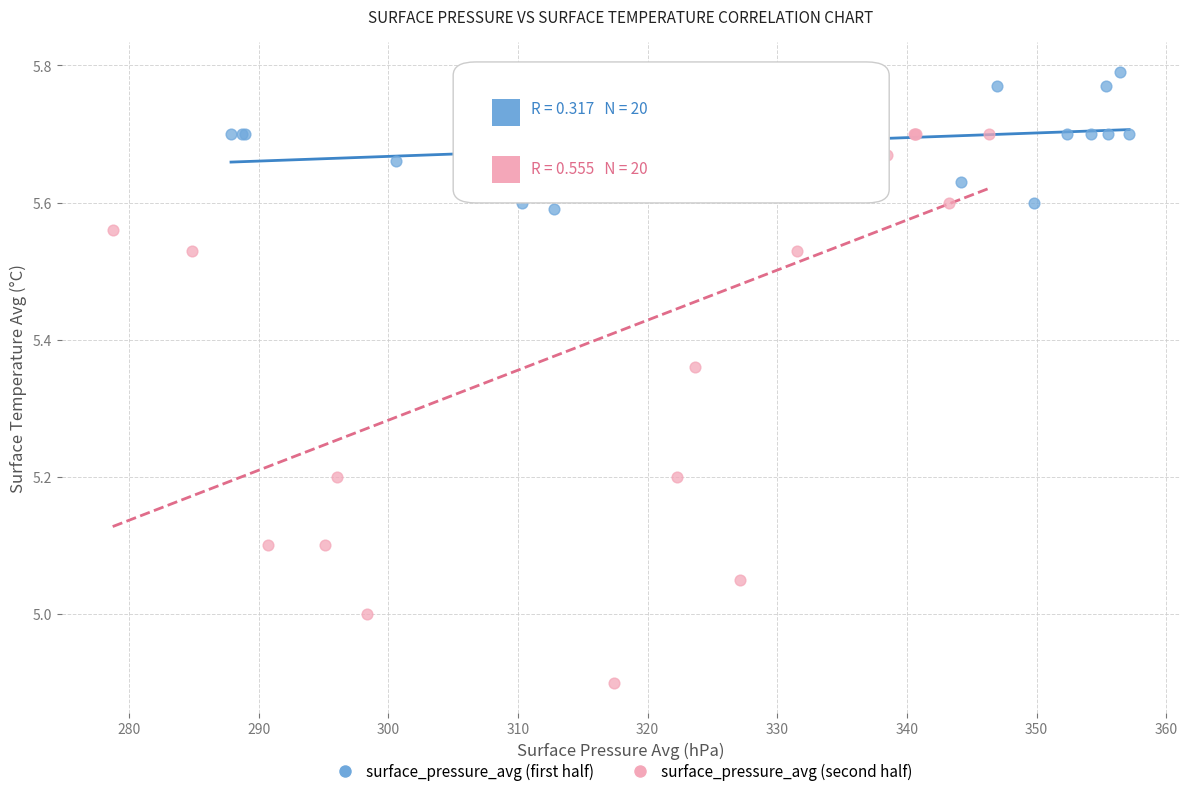

Which series contains the lowest Y value?

surface_pressure_avg (second half)